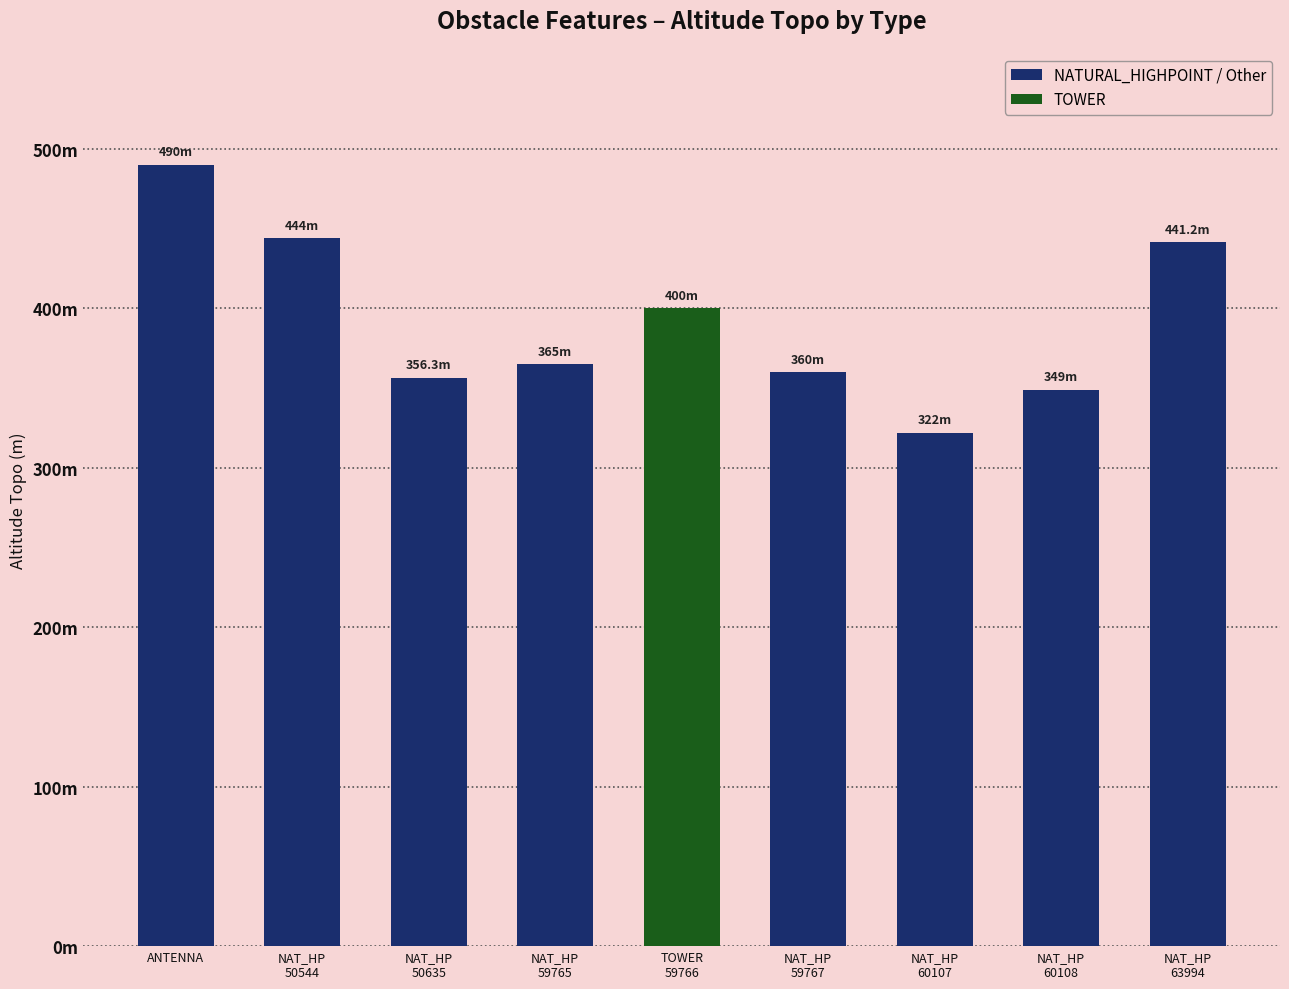

Rank the categories by value from highest to lowest.

ANTENNA, NAT_HP
50544, NAT_HP
63994, TOWER
59766, NAT_HP
59765, NAT_HP
59767, NAT_HP
50635, NAT_HP
60108, NAT_HP
60107